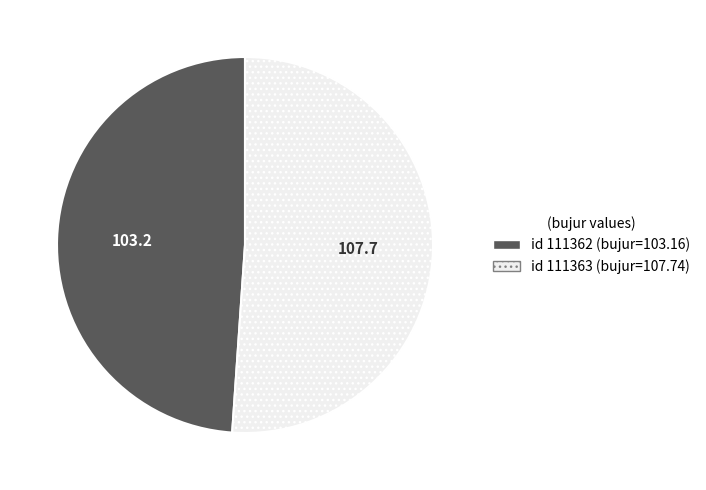

Count the number of slices in the pie.

2